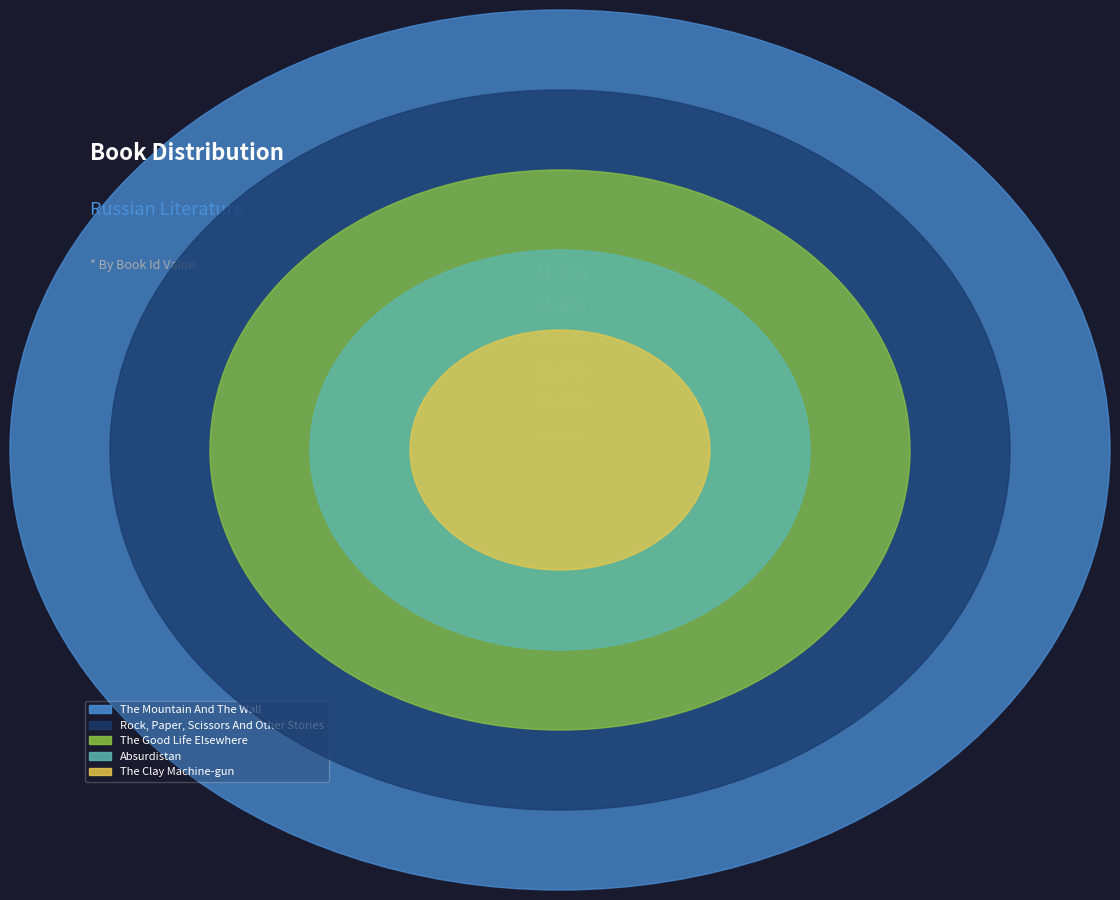

Approximately how many times larger is the value at The Mountain And The Wall compared to The Good Life Elsewhere?

1.0